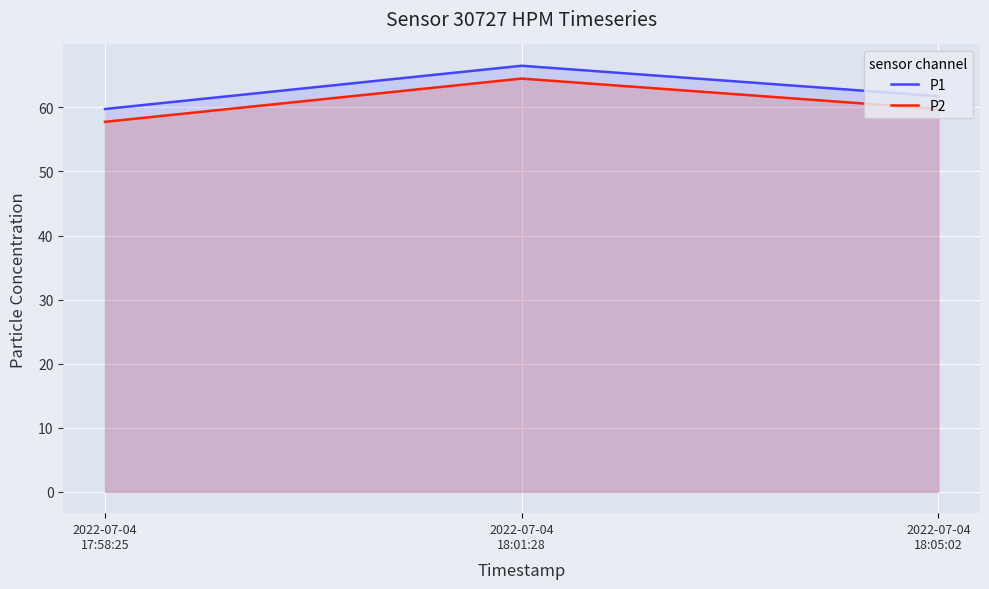

What is the spread (max minus min) of values at 2022-07-04
18:01:28?

2.0